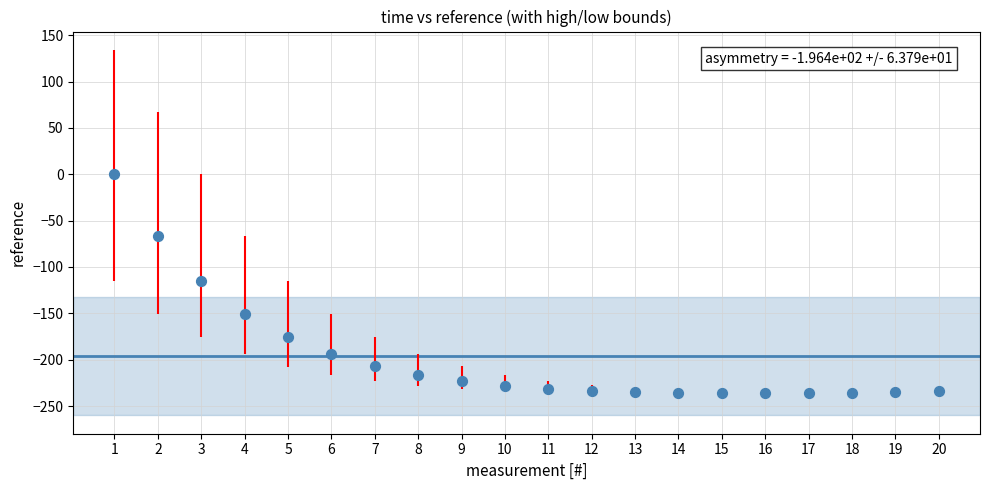

What is the range of X values (max minus min)?

19.0